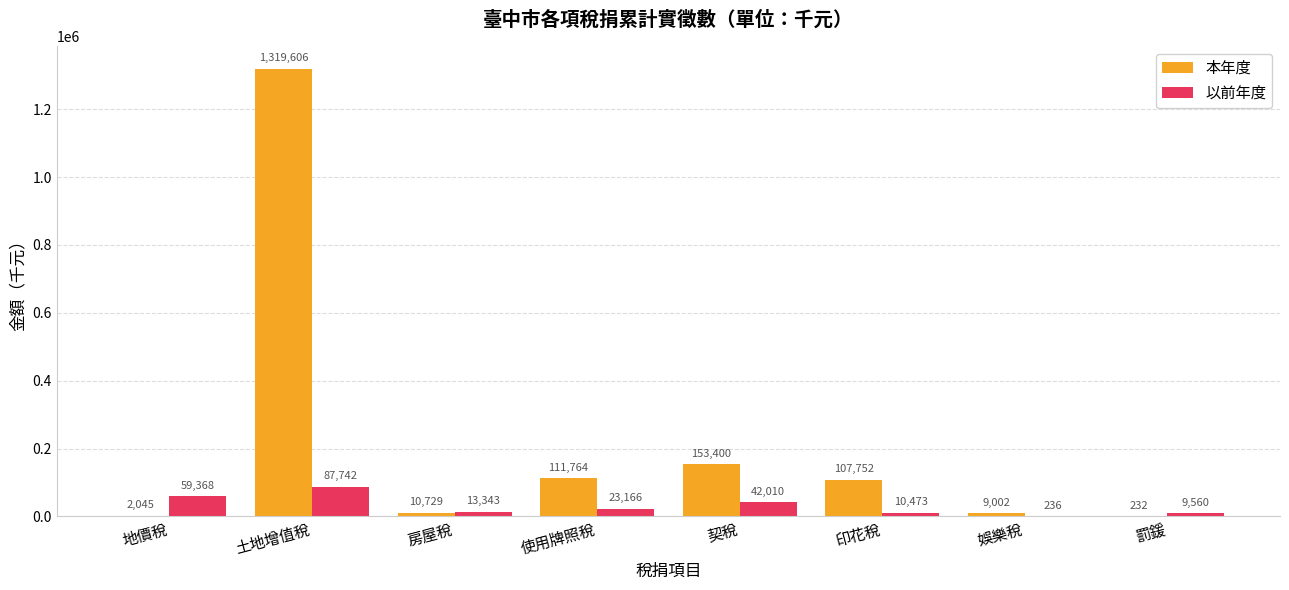

Reading left to right, transcribe all the data shown in this chart.

本年度: 地價稅=2045	土地增值稅=1319606	房屋稅=10729	使用牌照稅=111764	契稅=153400	印花稅=107752	娛樂稅=9002	罰鍰=232
以前年度: 地價稅=59368	土地增值稅=87742	房屋稅=13343	使用牌照稅=23166	契稅=42010	印花稅=10473	娛樂稅=236	罰鍰=9560